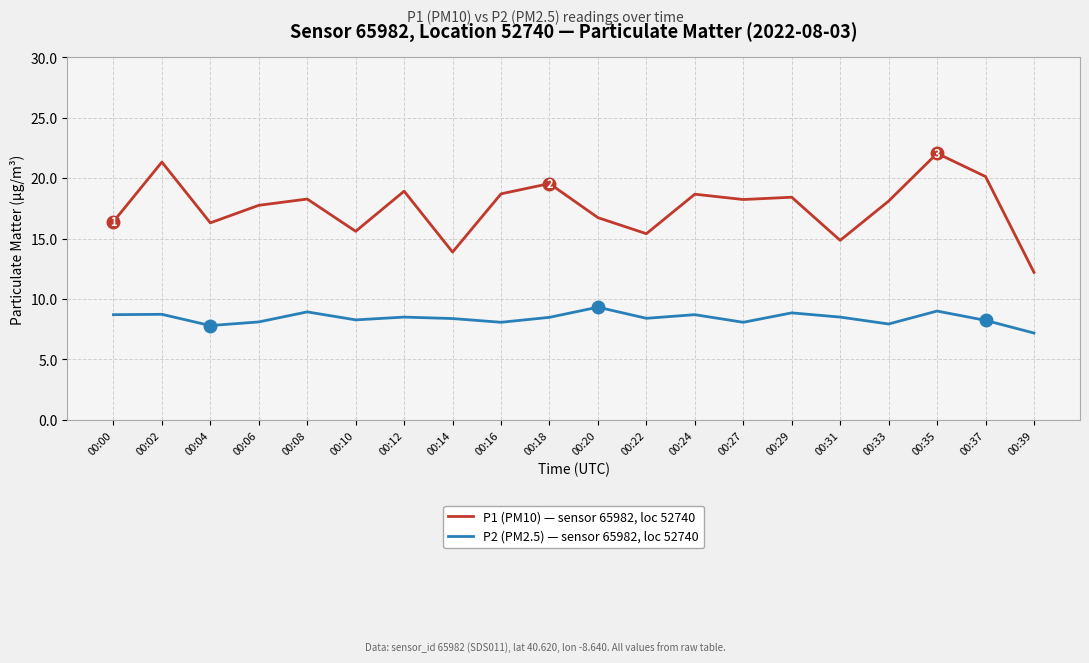

Rank the series by their maximum value, from highest to lowest.

P1 (PM10) — sensor 65982, loc 52740, P2 (PM2.5) — sensor 65982, loc 52740